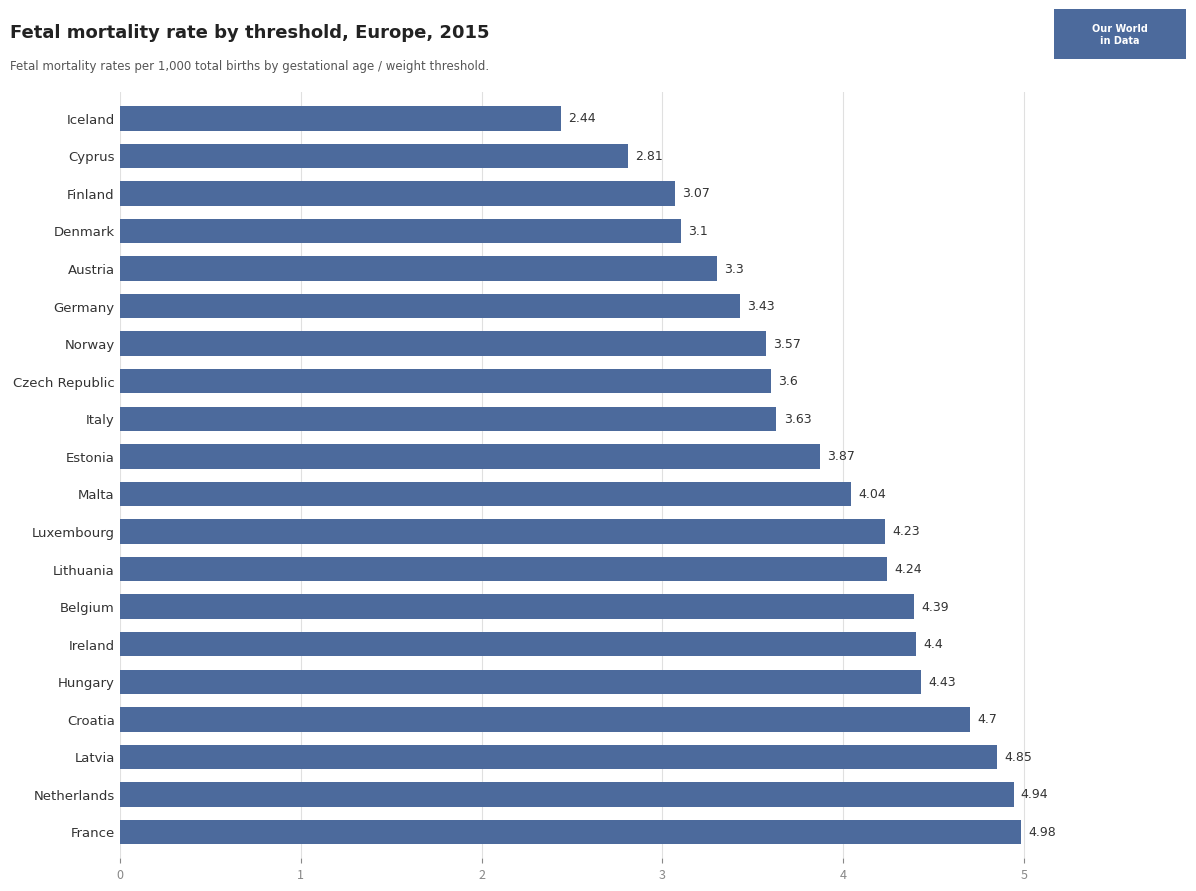

Which category has the highest value across all series?

France